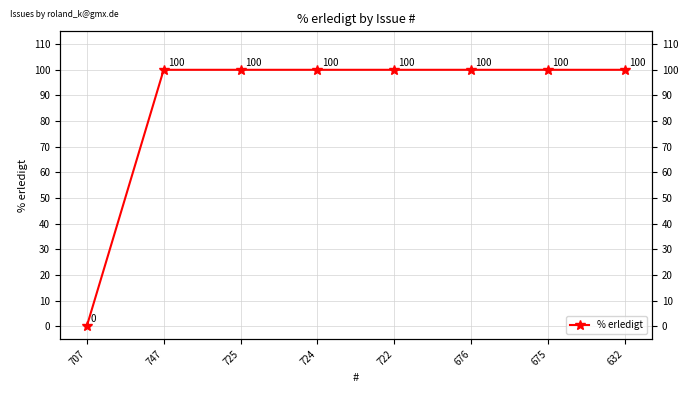

Rank the categories by value from lowest to highest.

707, 747, 725, 724, 722, 676, 675, 632